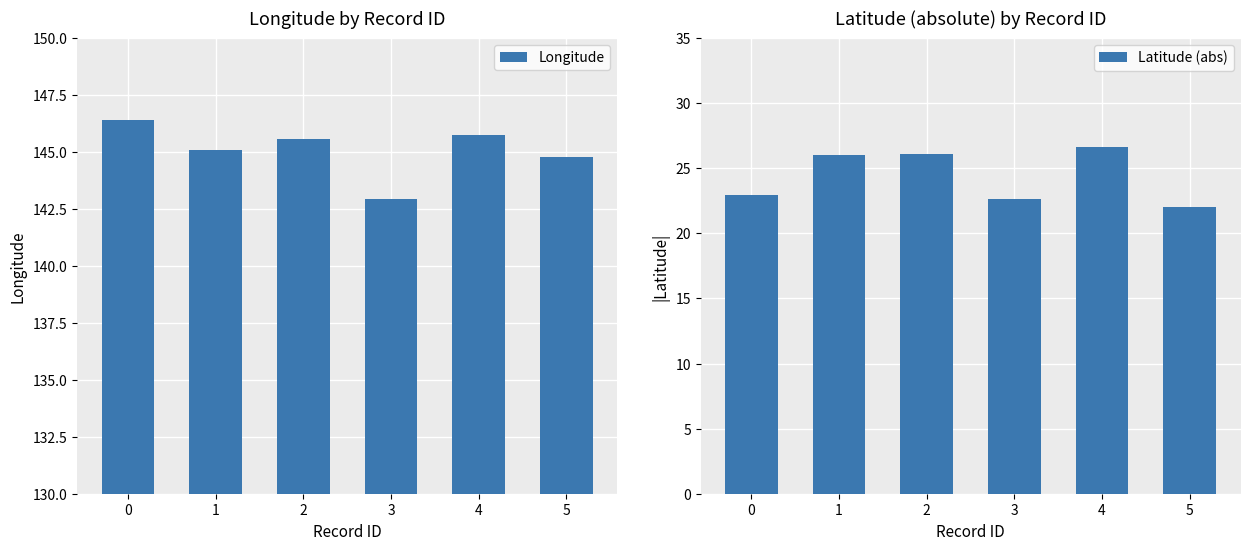

Which series changed the most between 2 and 4?

Latitude (abs)